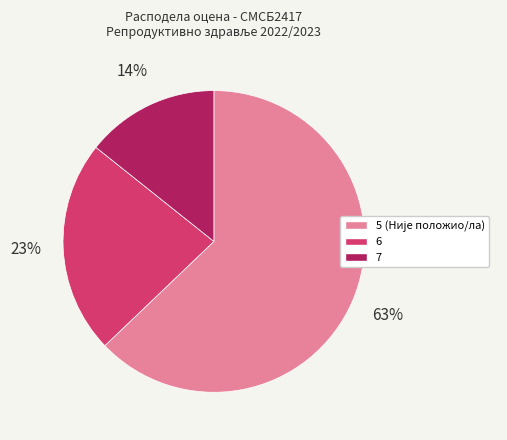

The 6 slice represents 12% of the pie. True or false?

False